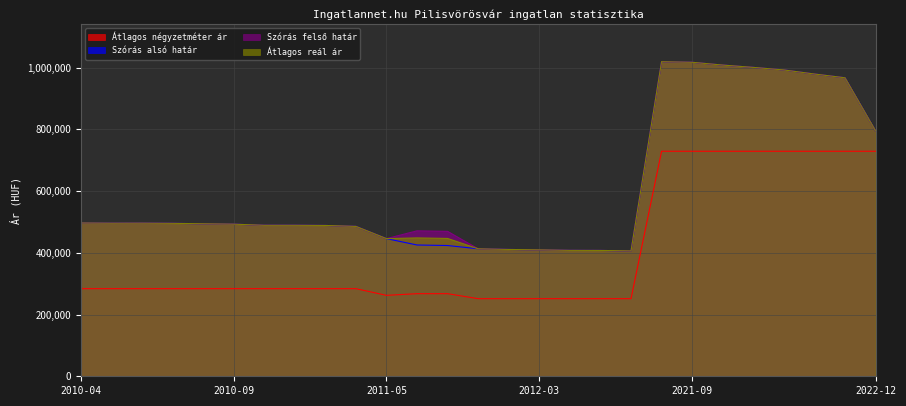

How many categories are shown in the chart?

27